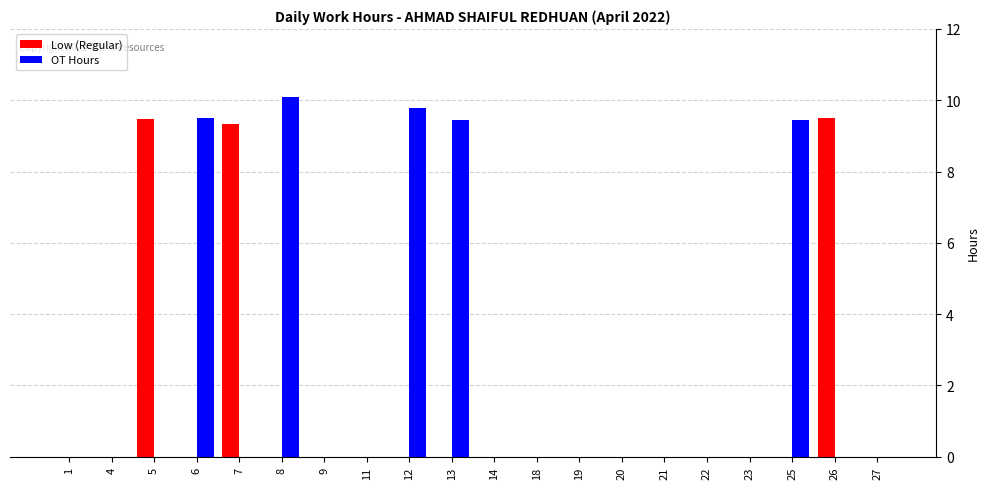

What is the maximum value shown in the chart?

10.1